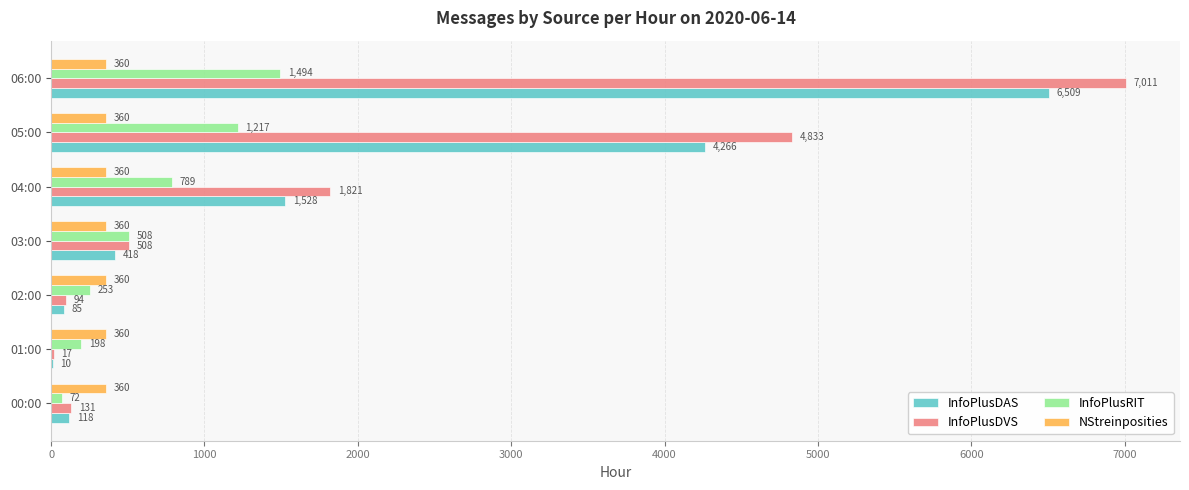

Which series has the largest total across all categories?

InfoPlusDVS